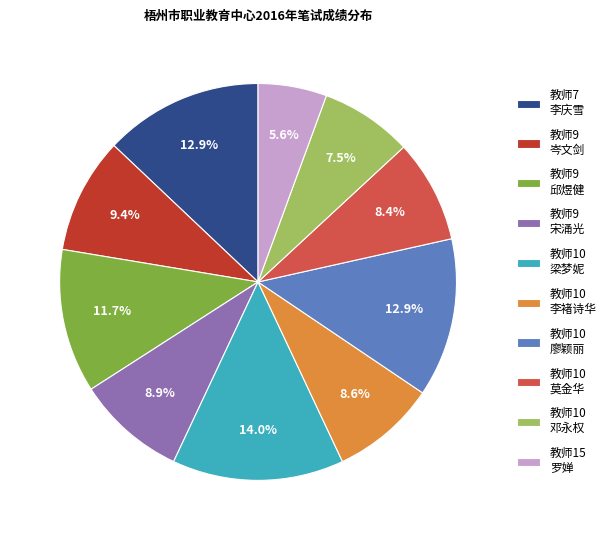

What is the ratio of the value at 教师10 廖颖丽 to the value at 教师7 李庆雪?

1.0